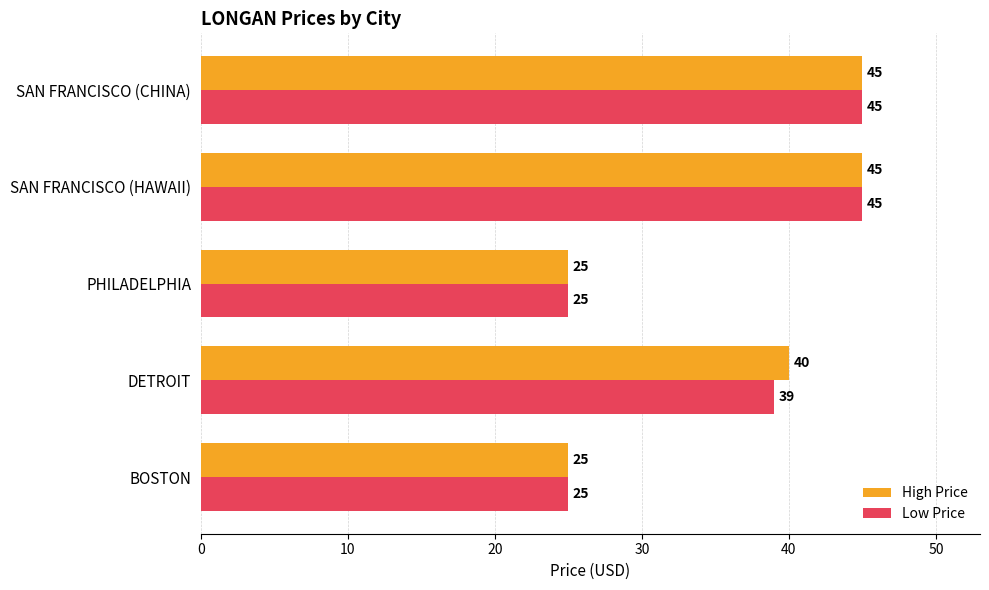

What is the average value of the High Price series?

36